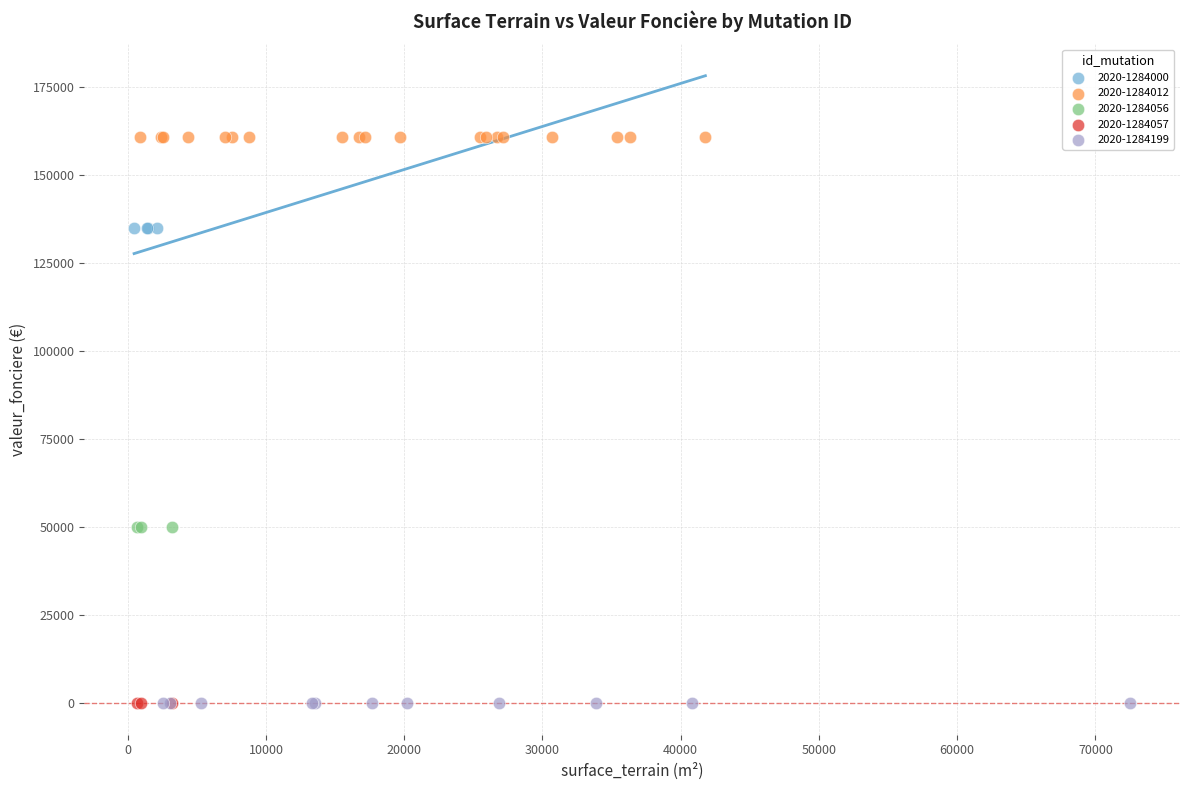

Which series reaches the maximum Y coordinate?

2020-1284012